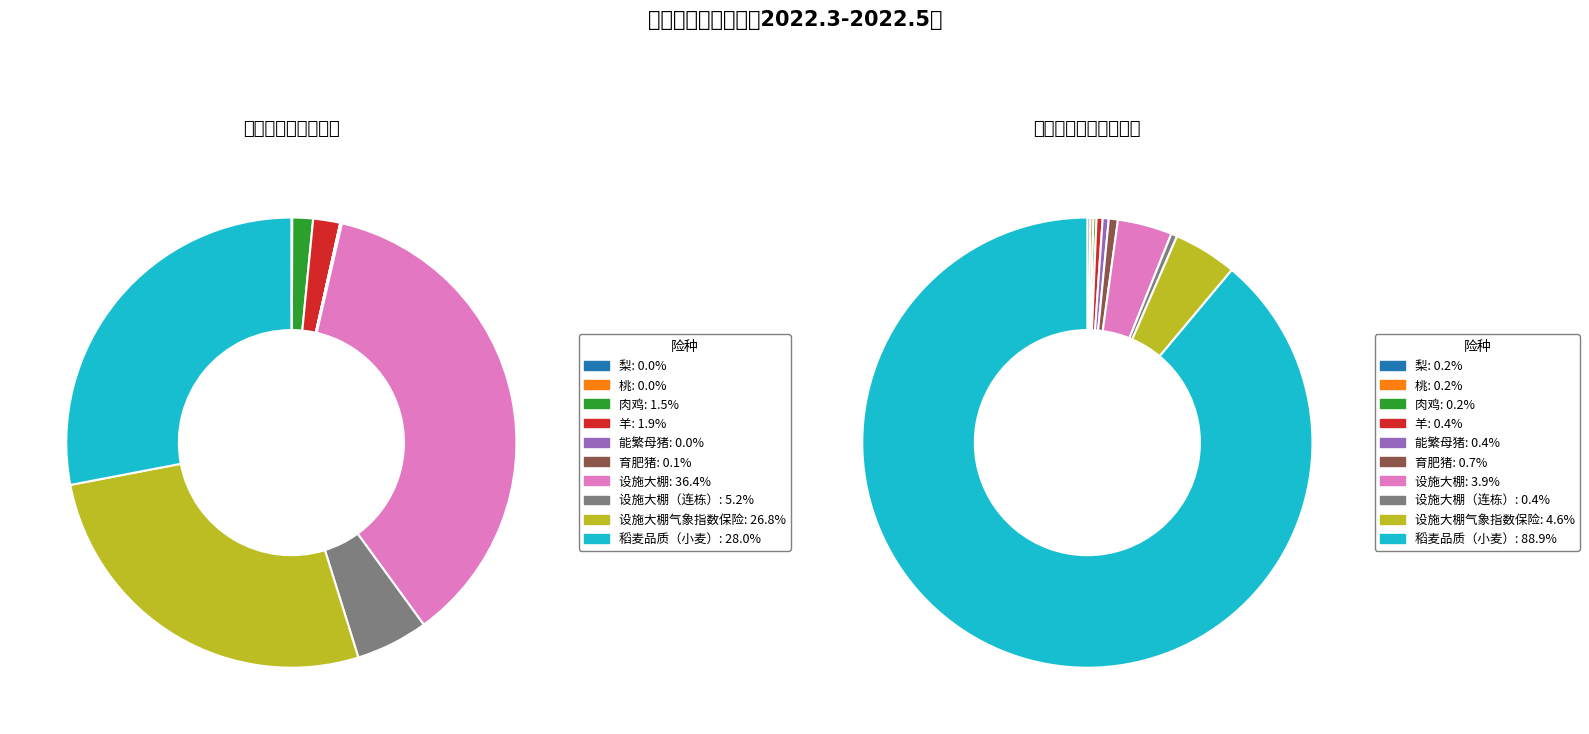

Does any single category account for the majority?

No